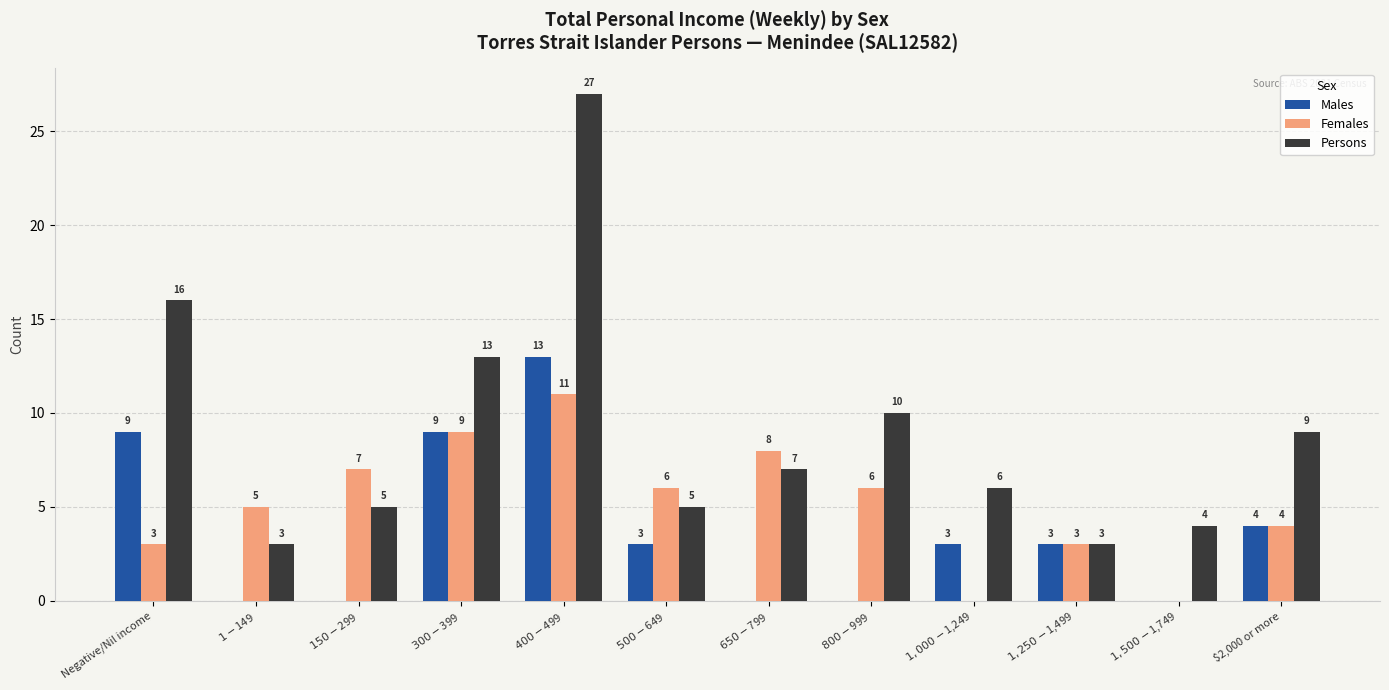

The Females series shows 10 at $500-$649. True or false?

False